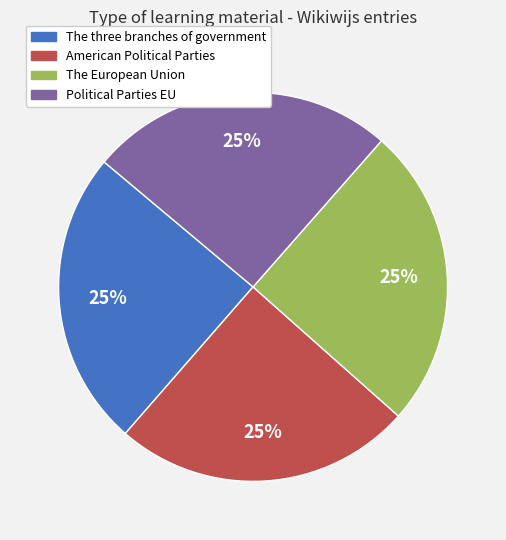

Is Political Parties EU the majority of the pie?

No